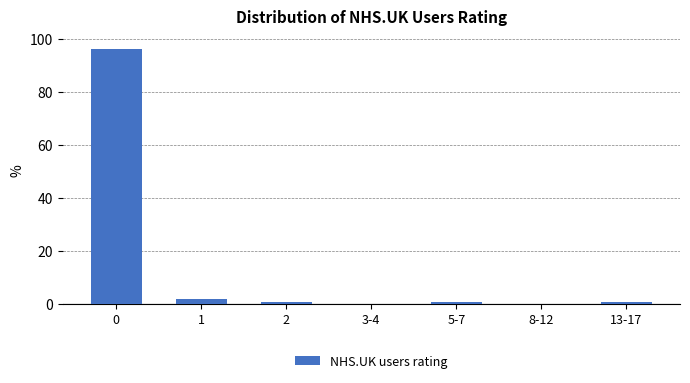

Reading right to left, what are all the values shown in this chart?

13-17=0.6	8-12=0.0	5-7=0.6	3-4=0.0	2=0.6	1=1.9	0=96.2